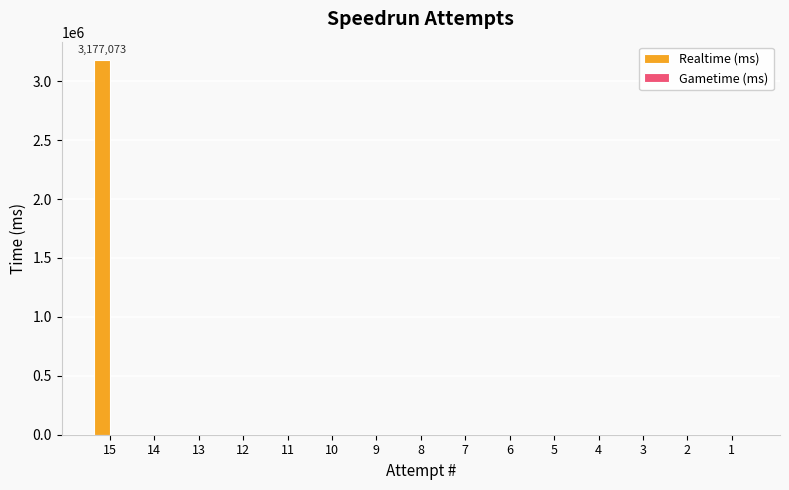

The value at 5 is 1993339. True or false?

False